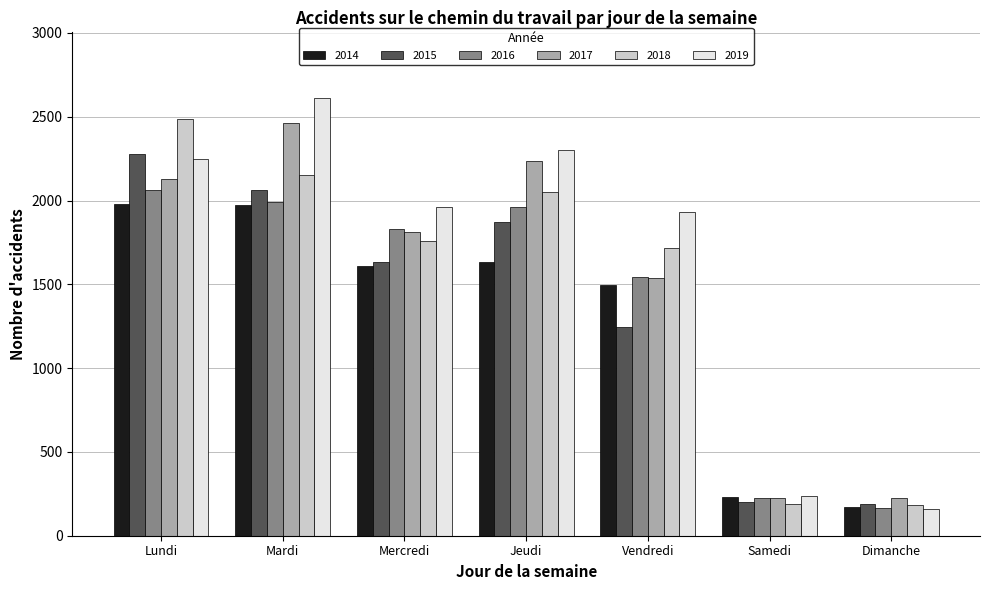

What is the average value of the 2016 series?

1398